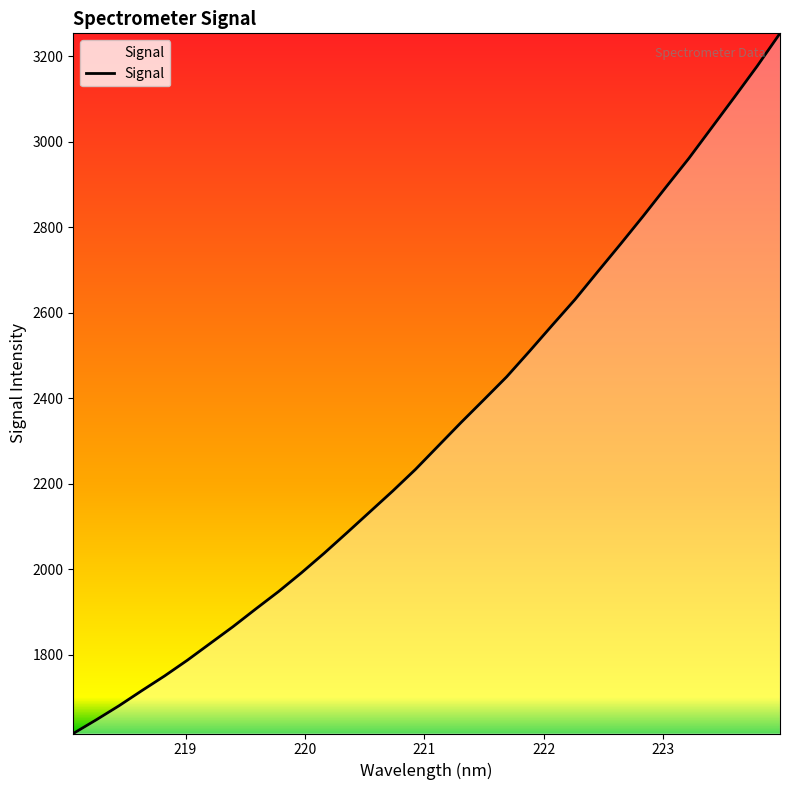

What is the greatest value displayed?

3253.3